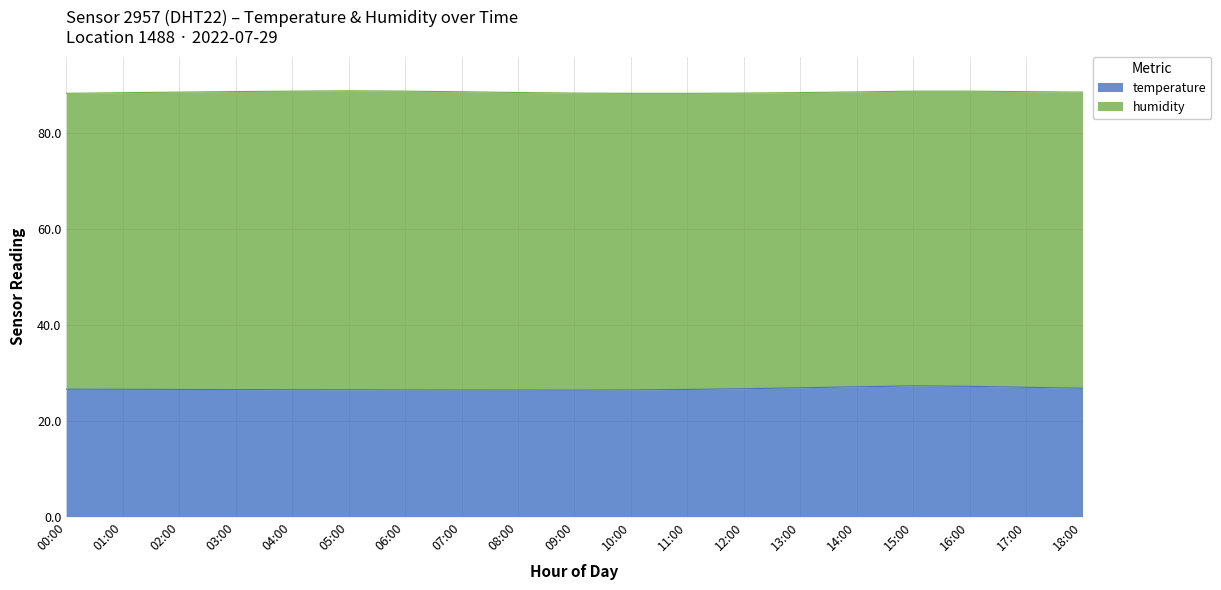

At which label is the value closest to 26?

09:00